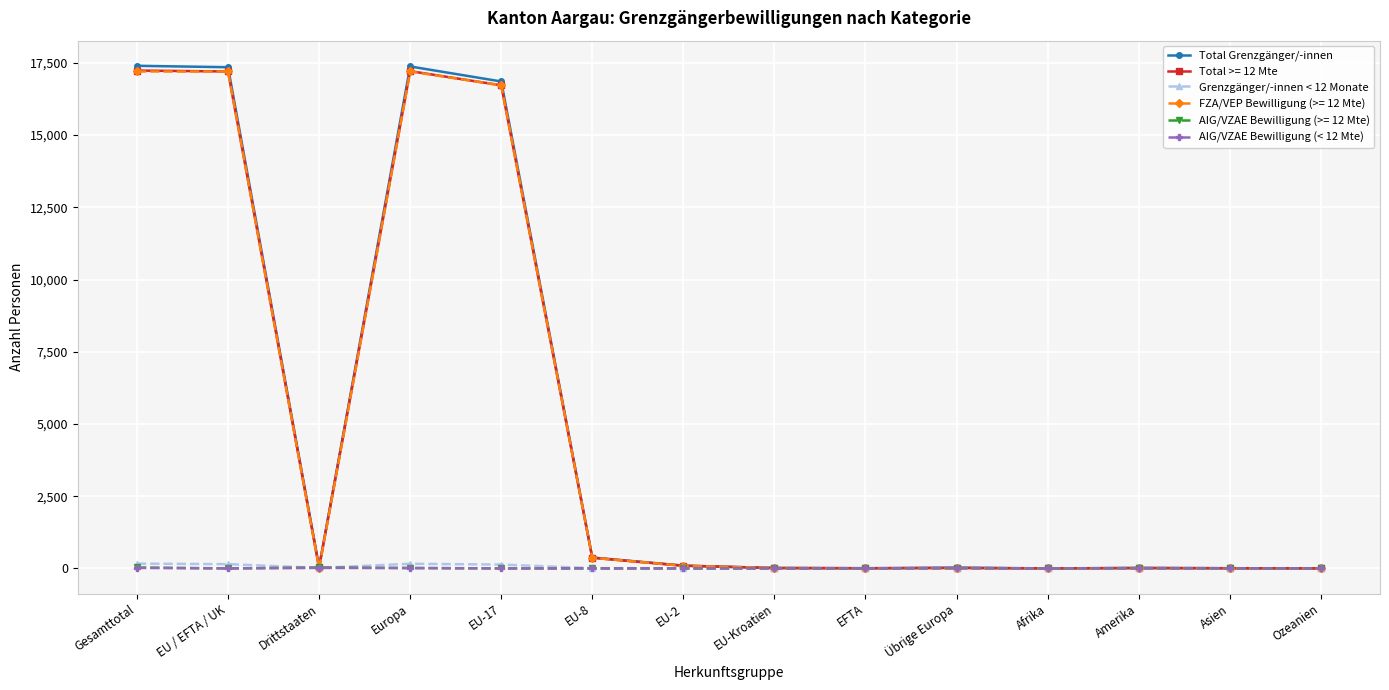

What is the greatest value displayed?

17397